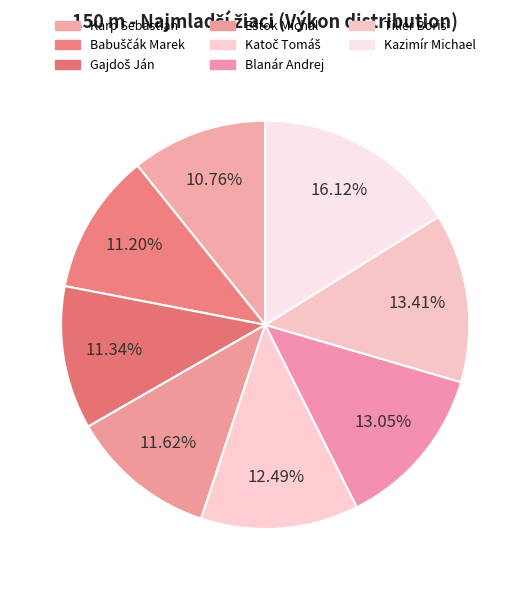

What is the largest slice in the pie chart?

Kazimír Michael